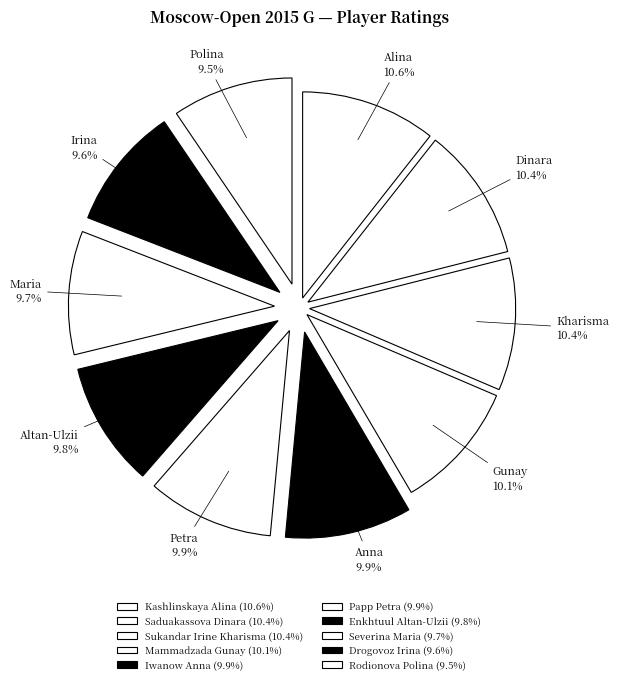

True or false: Iwanow Anna accounts for 18% of the total.

False